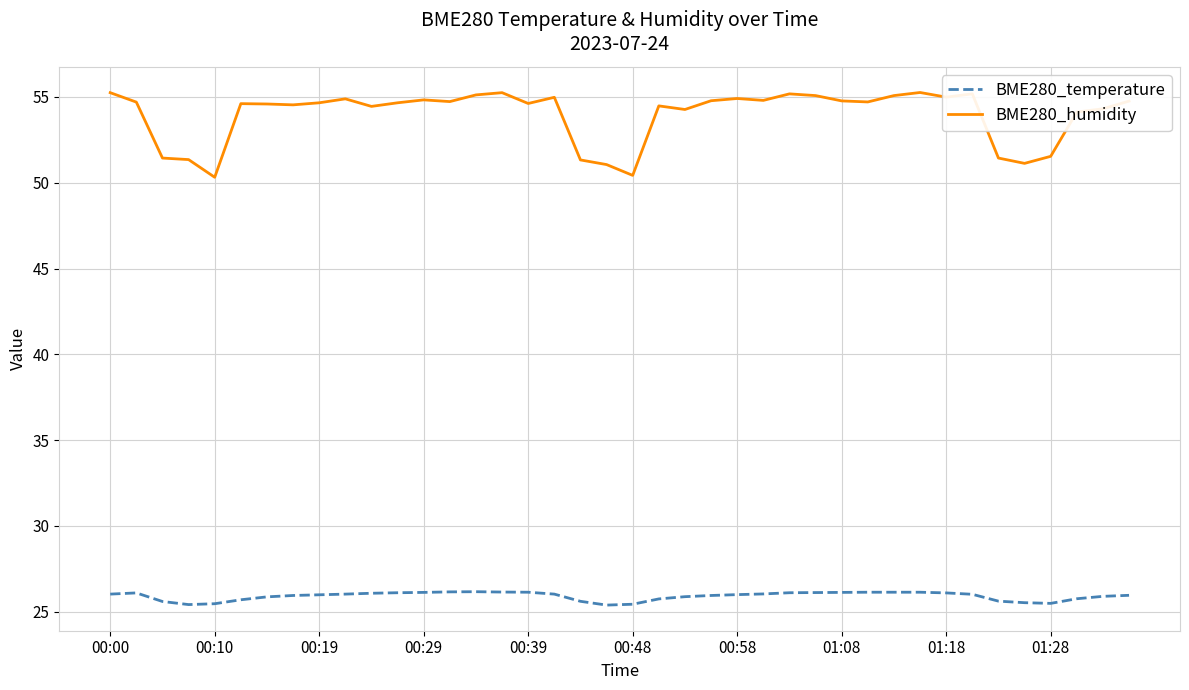

What is the sum of all BME280_humidity values?

2158.6